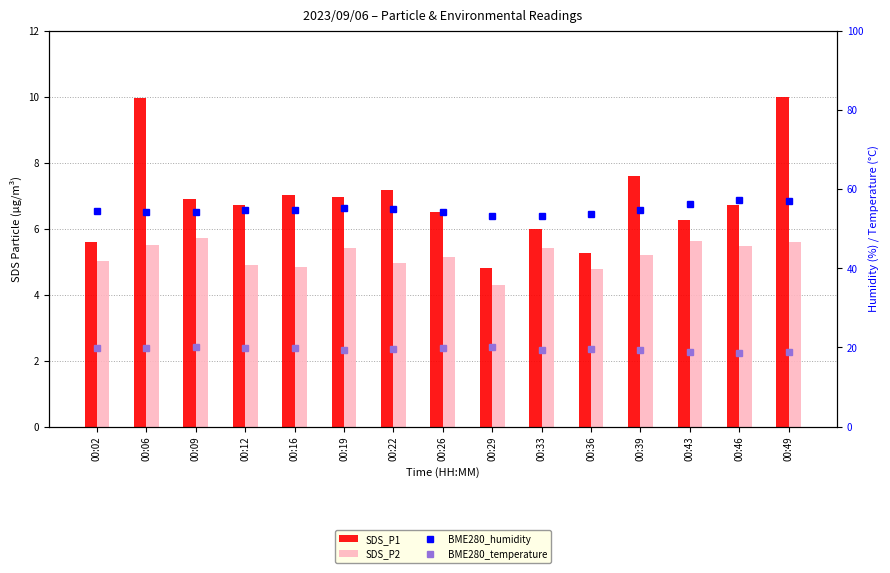

The value of BME280_humidity at 00:12 is 85.1. True or false?

False